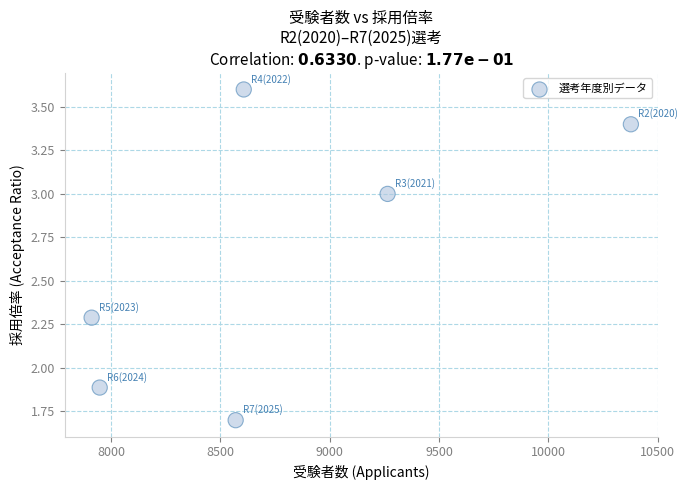

What is the average X value?

8779.8